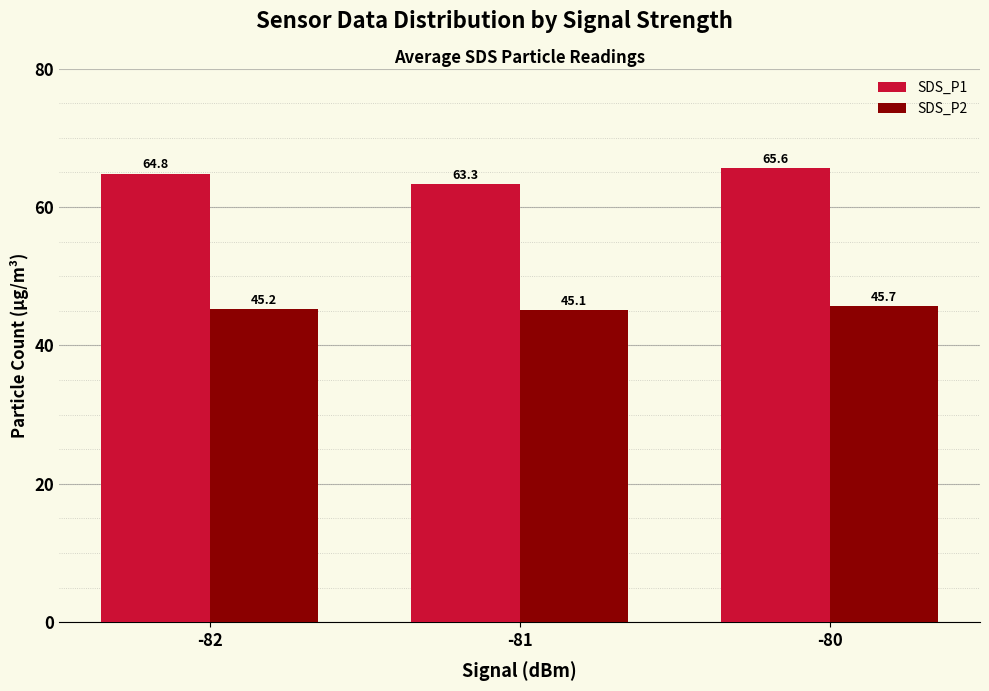

Where is SDS_P2 nearest to the value 45?

-81